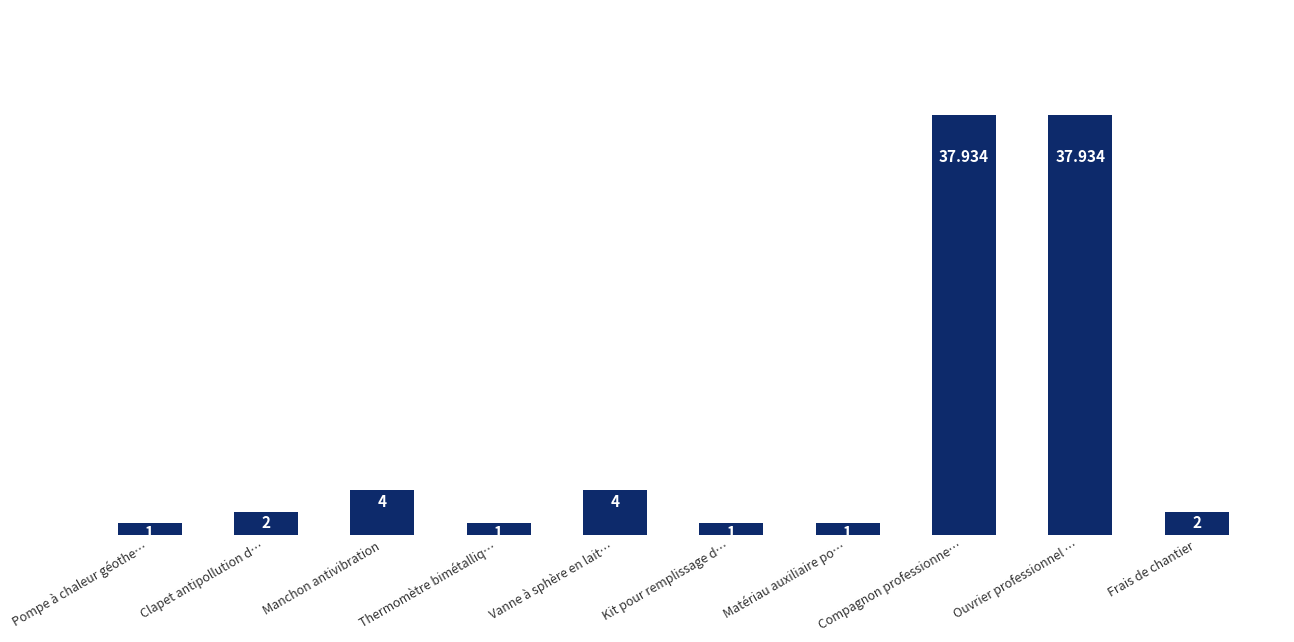

What is the difference between the maximum and minimum values?

36.9